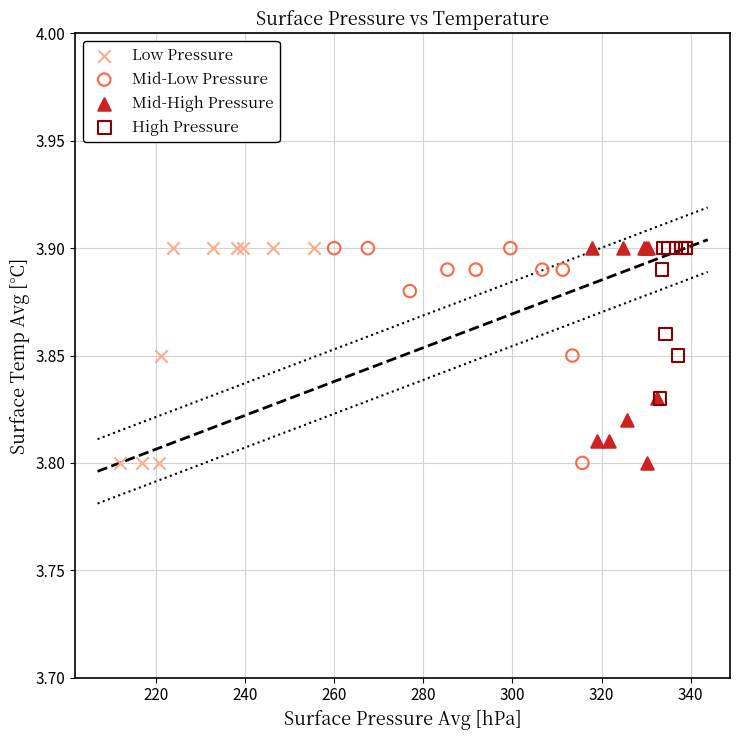

What are all the series names shown in the legend?

Low Pressure, Mid-Low Pressure, Mid-High Pressure, High Pressure